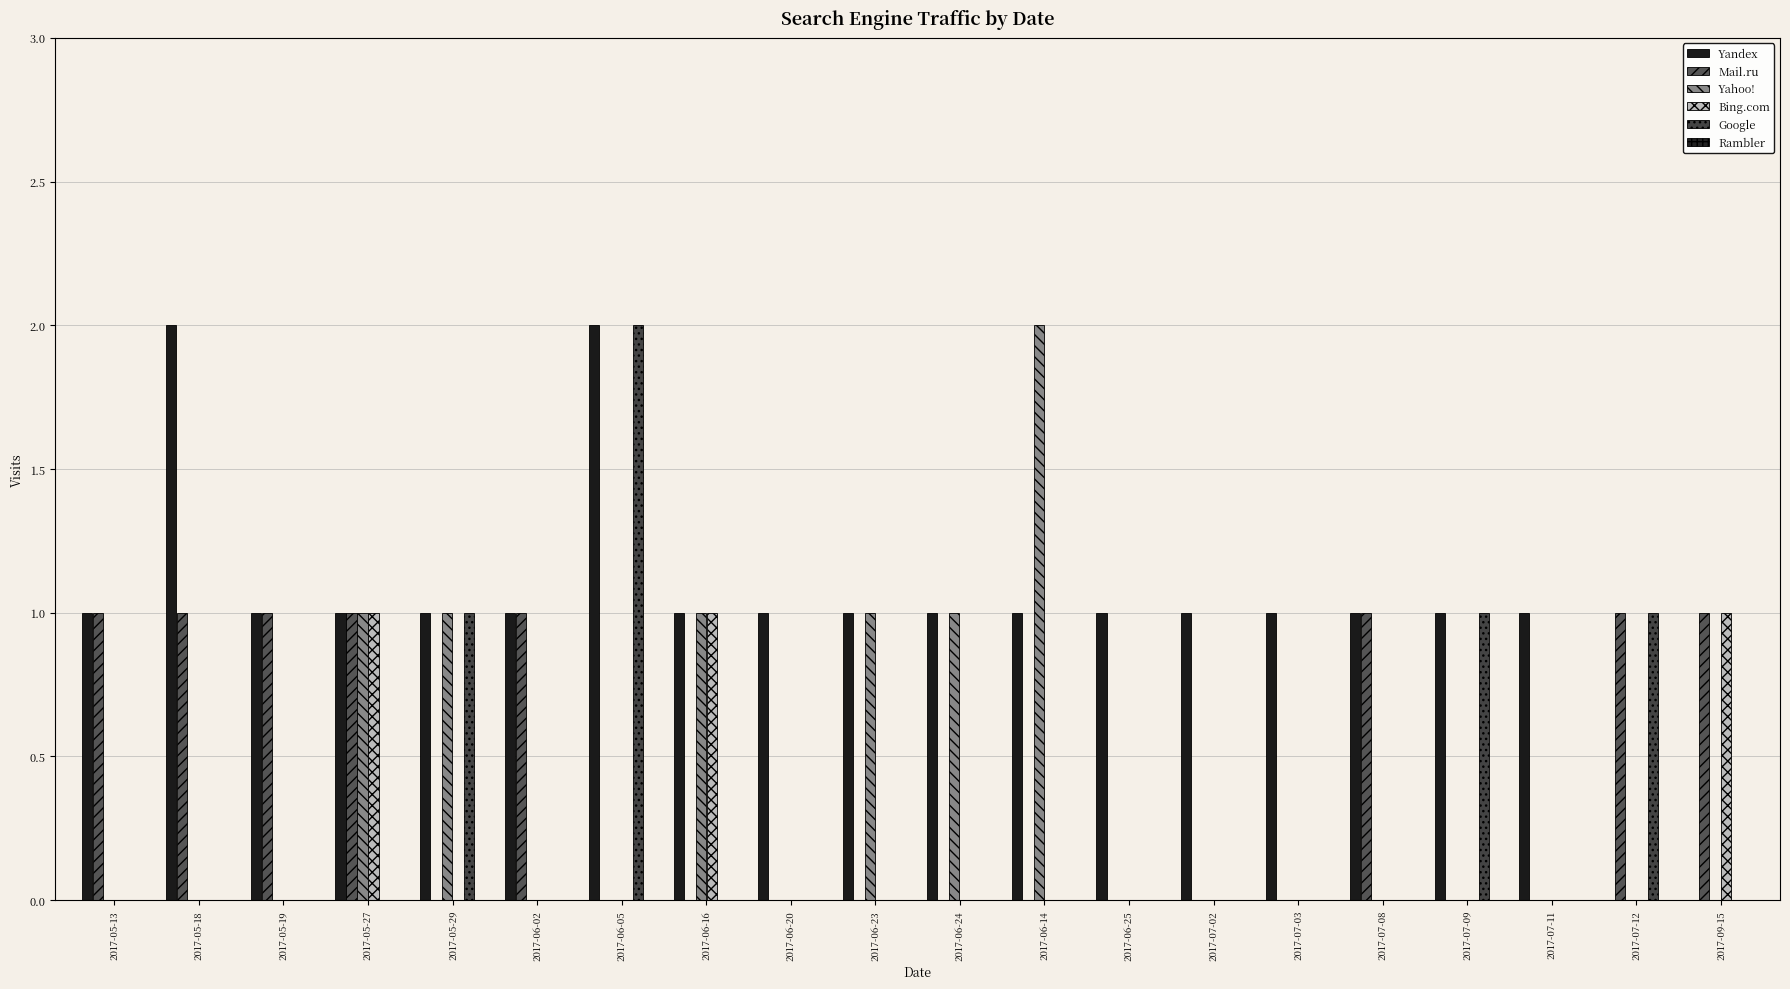

Count the number of data series in this chart.

5